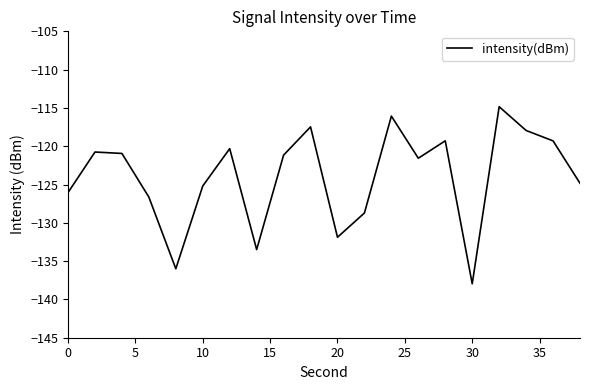

How many series are shown in this chart?

1